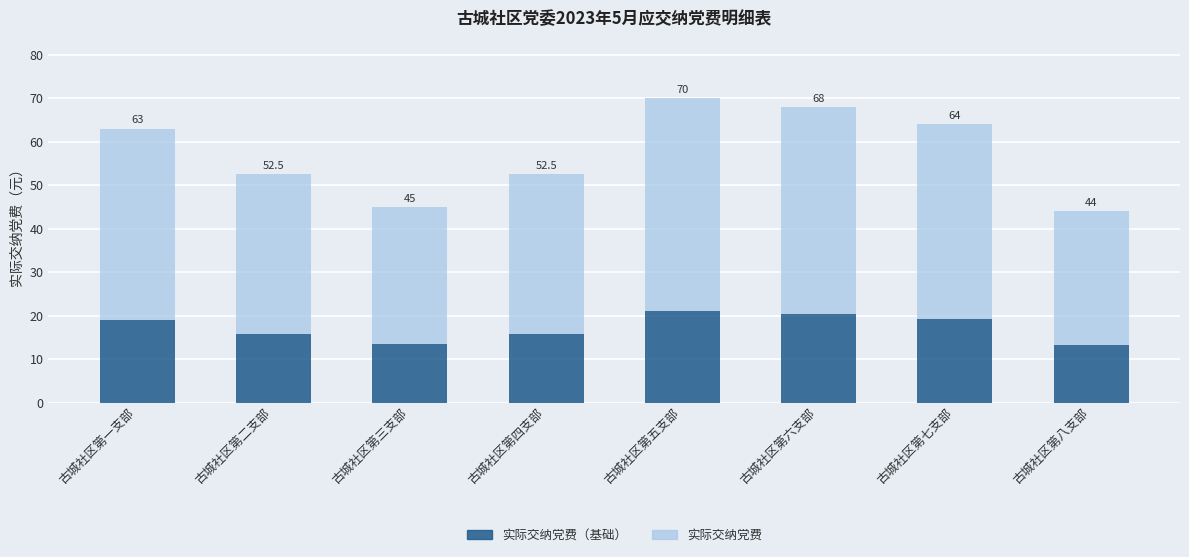

What value does the 实际交纳党费（基础） series have at 古城社区第七支部?

19.2